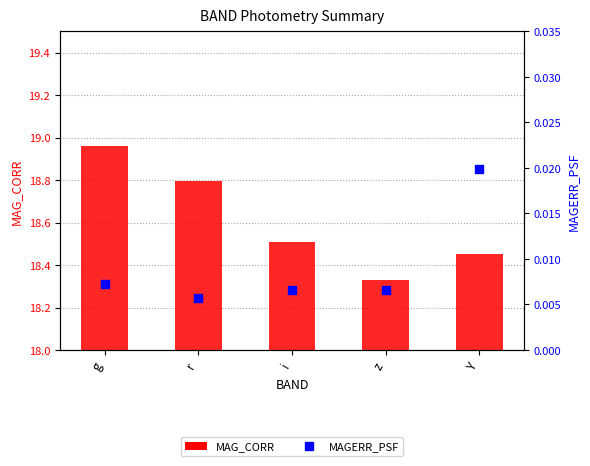

Is the value of MAG_CORR at g greater than the value of MAGERR_PSF at i?

Yes